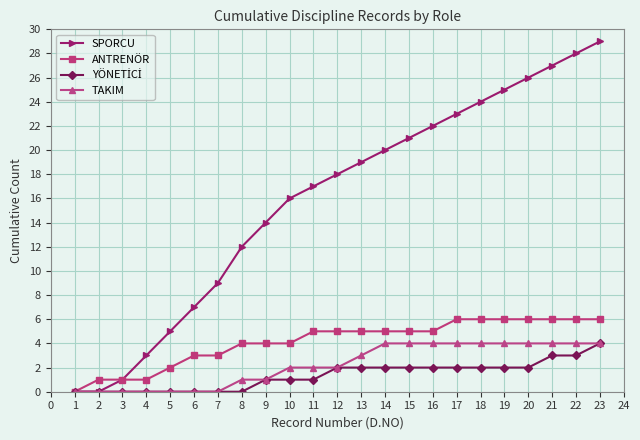

At which category is the sum across all series the highest?

23